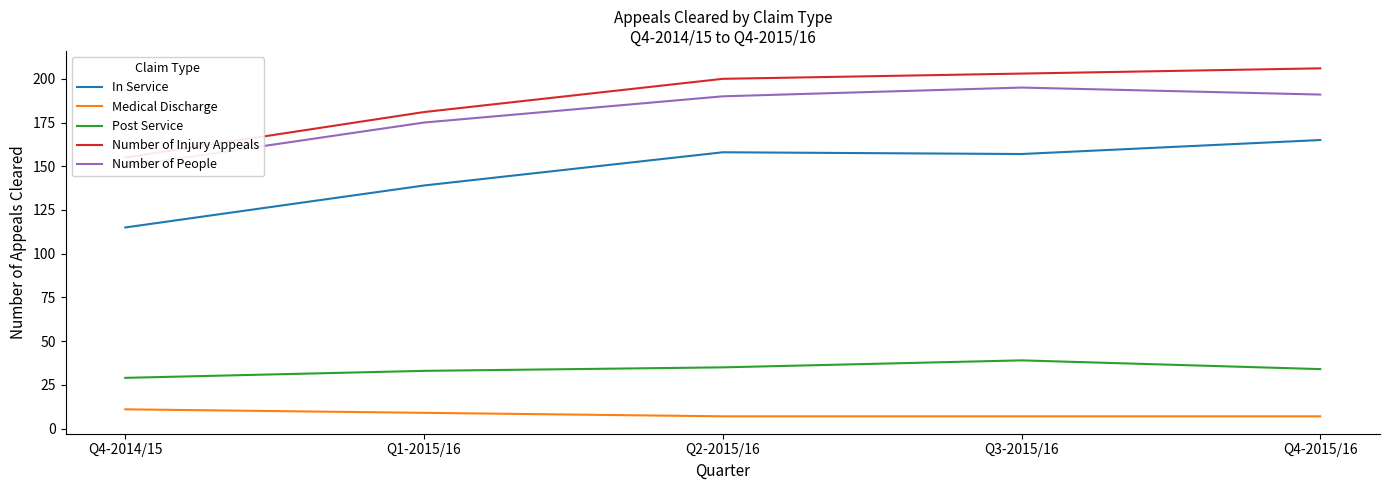

How many lines are shown in the chart?

5